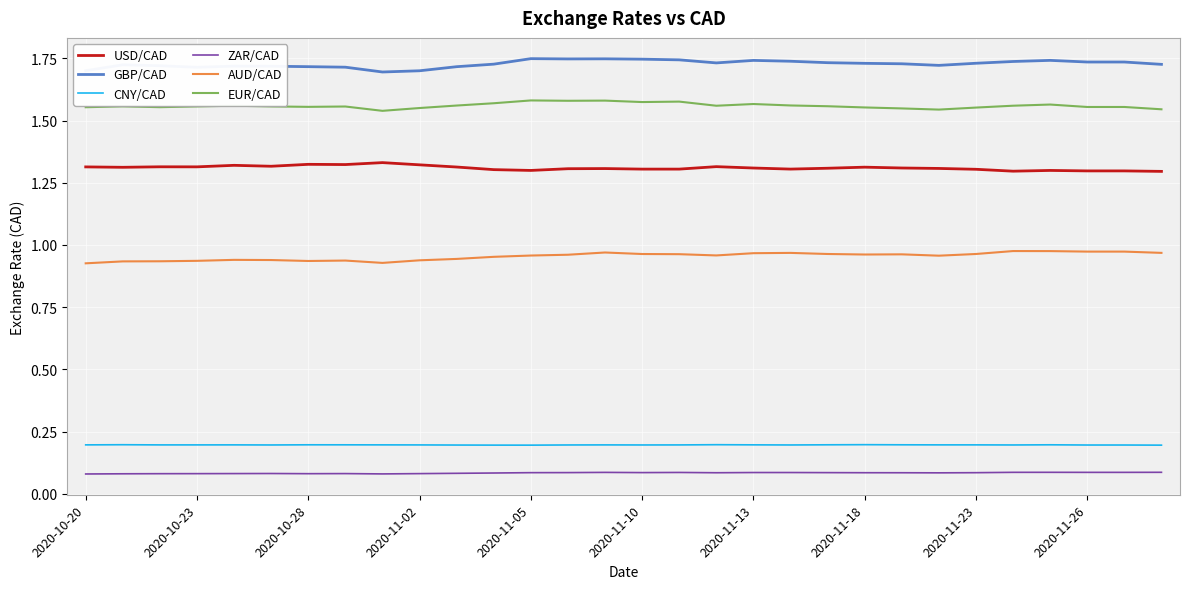

What are all the series names shown in the legend?

USD/CAD, GBP/CAD, CNY/CAD, ZAR/CAD, AUD/CAD, EUR/CAD